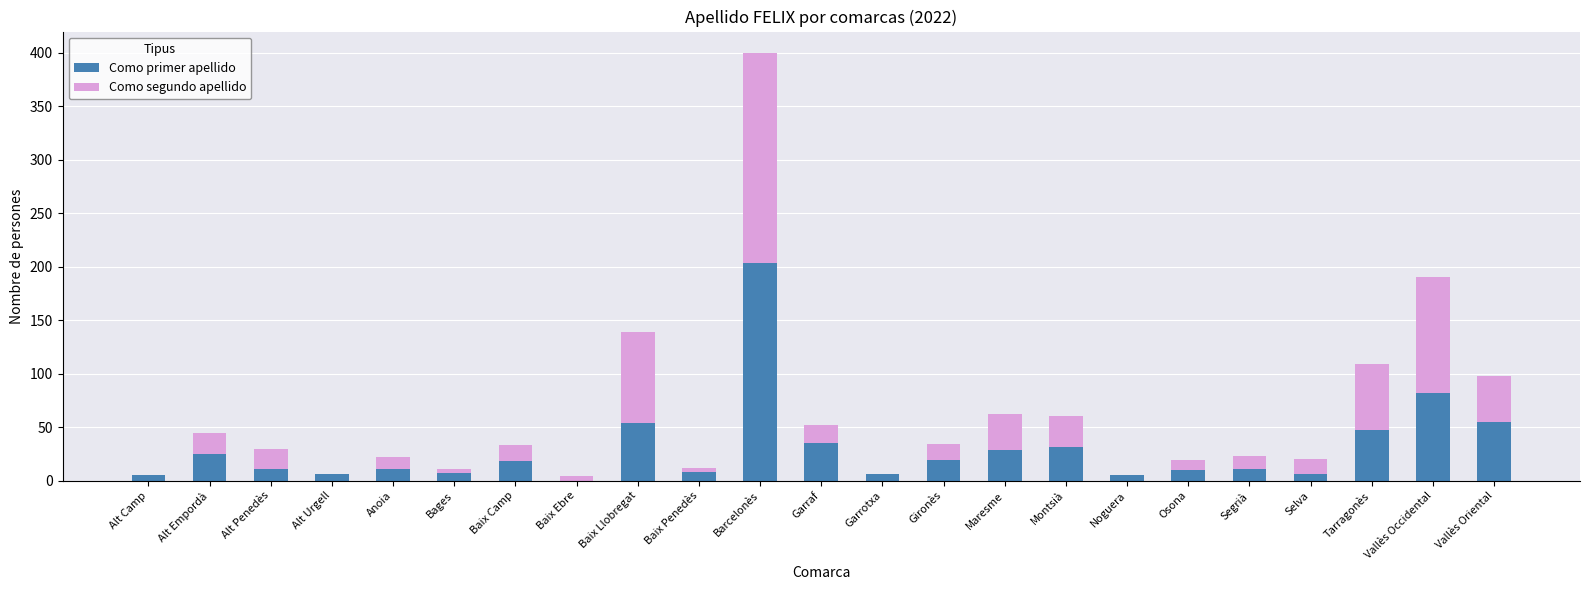

At which label is Como primer apellido closest to 102?

Vallès Occidental